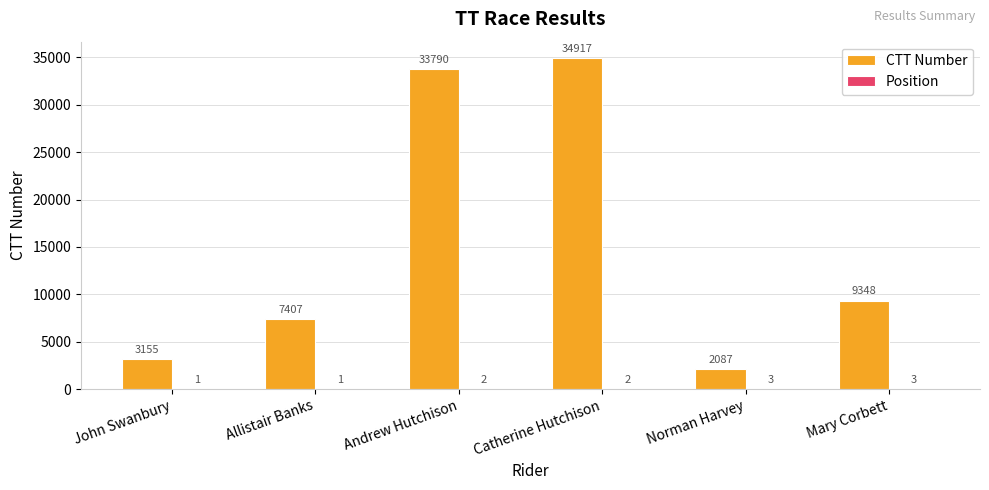

What is the total value across all series at Andrew Hutchison?

33792